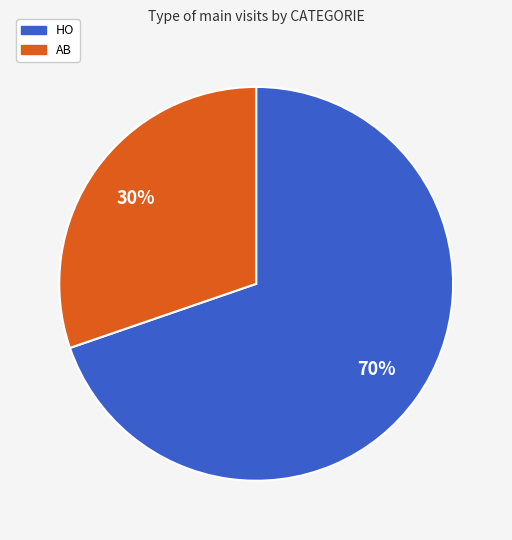

Between AB and HO, which is larger?

HO